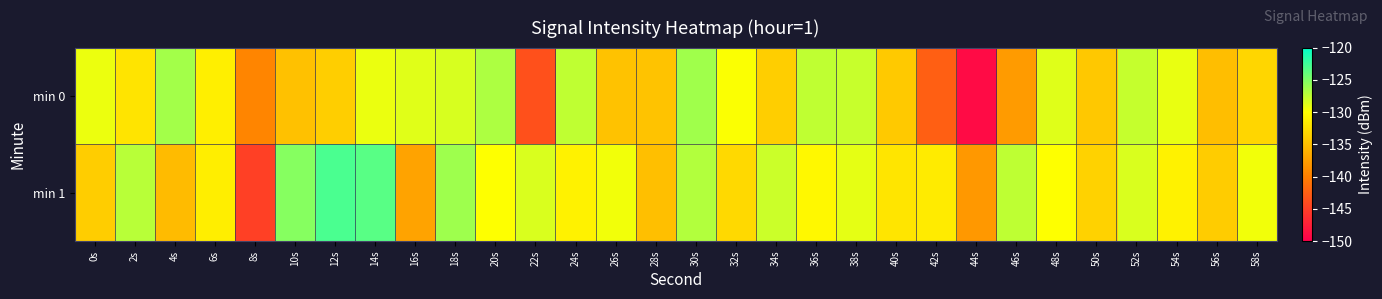

Rank the series at 4s from highest to lowest value.

min 0, min 1